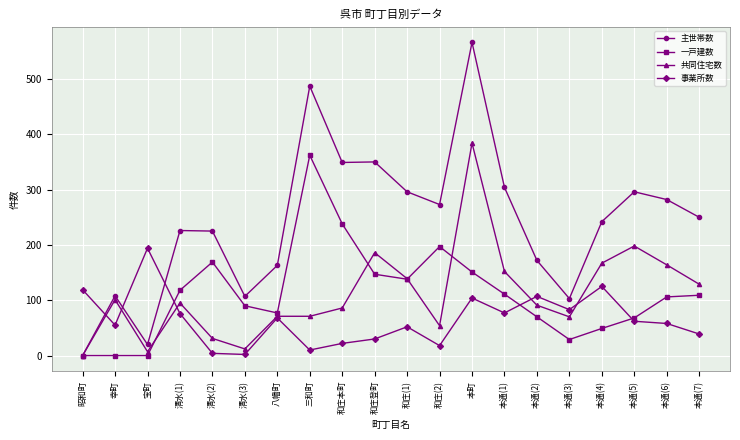

What position from the left is 和庄登町?

10